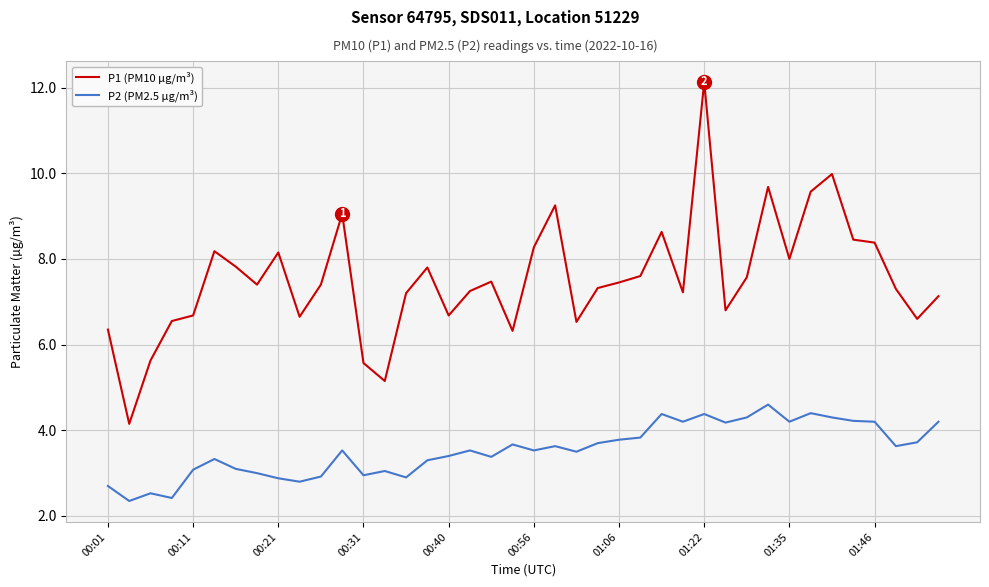

What is the minimum value shown in the chart?

2.4